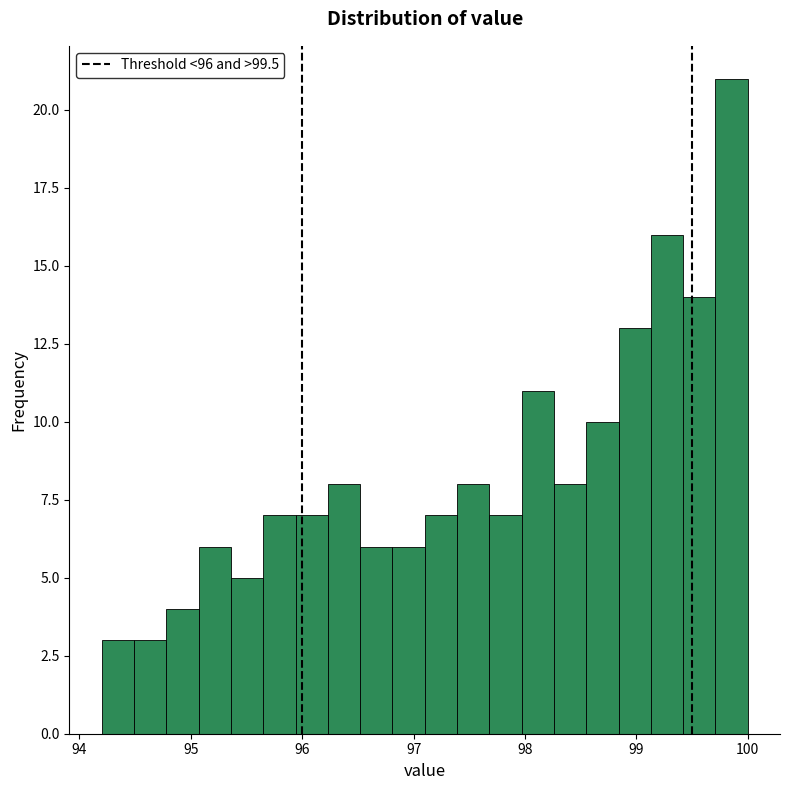

Read against the x-axis, roughly where is the centre of the tallest bar?

99.9